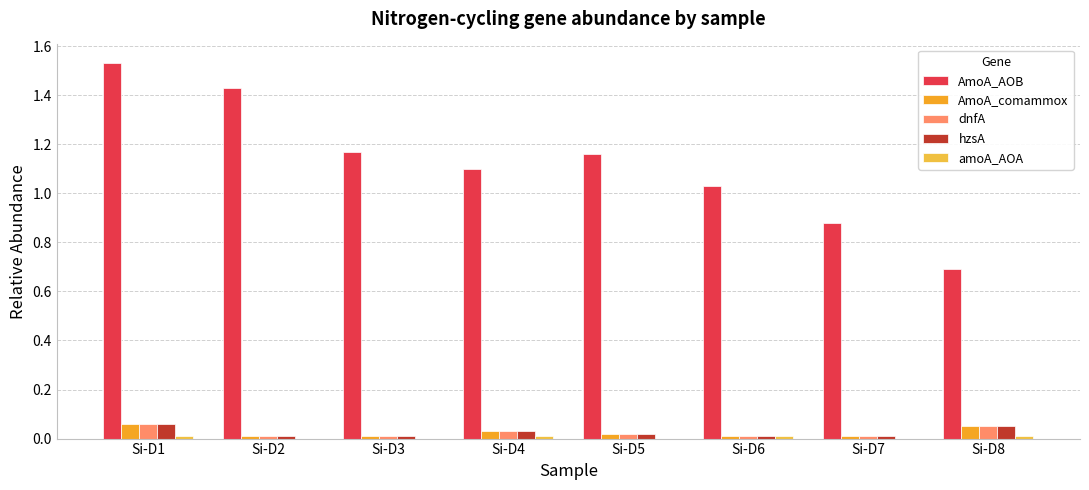

At which category is the sum across all series the highest?

Si-D1